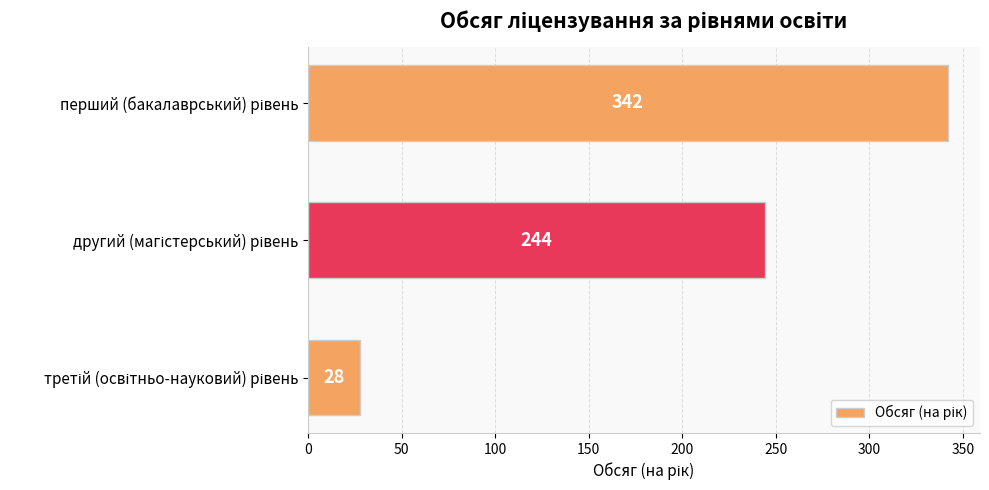

Reading top to bottom, list all the values displayed in this chart.

342	244	28